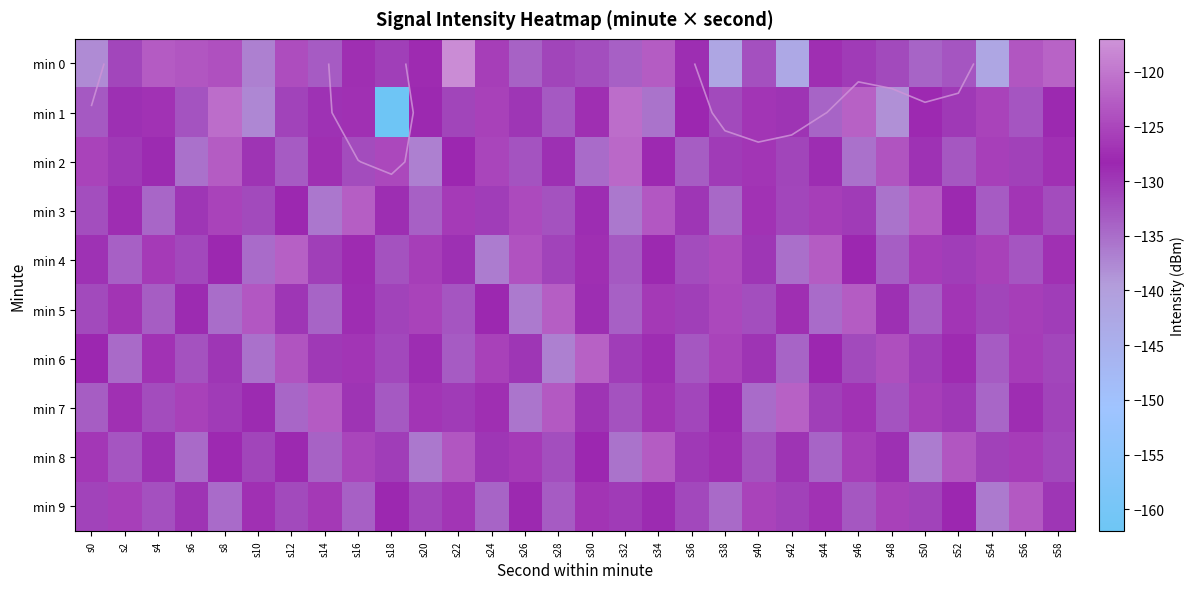

How many series are shown in this chart?

10